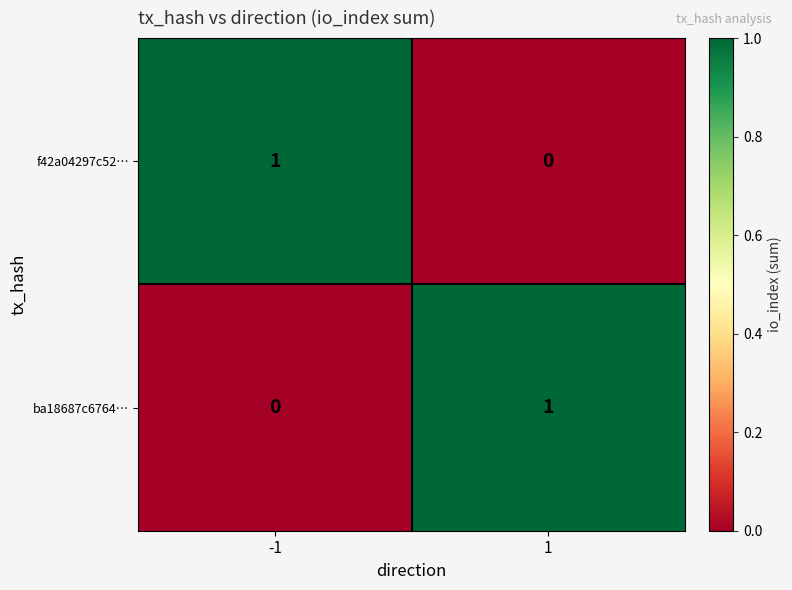

List the labels in order of ba18687c6764… value, smallest first.

-1, 1